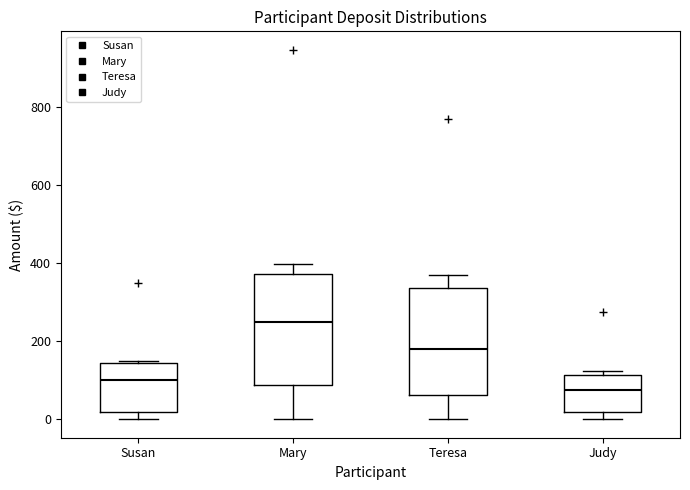

Reading left to right, read every box against the y-axis: the position of its median line, the range the box covers, and the ends of its whiskers. The values are not printed on the chart, so give them approximately, as read against the axis.

Susan: median 100, box 20 to 140, whiskers 0 to 160
Mary: median 260, box 80 to 380, whiskers 0 to 400
Teresa: median 180, box 60 to 340, whiskers 0 to 380
Judy: median 80, box 20 to 120, whiskers 0 to 120 (just above the box's upper edge)